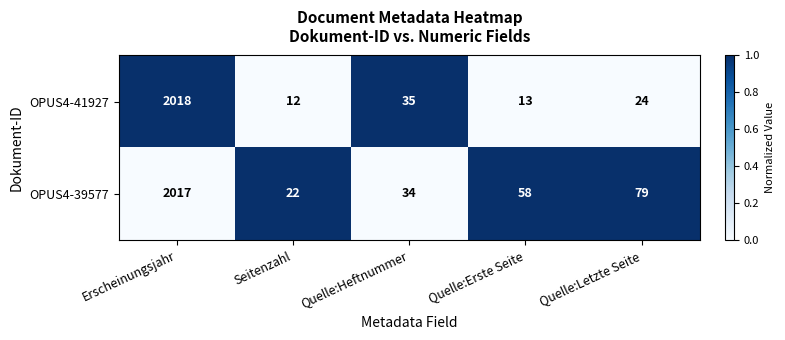

Rank the series by their average value, from lowest to highest.

OPUS4-41927, OPUS4-39577